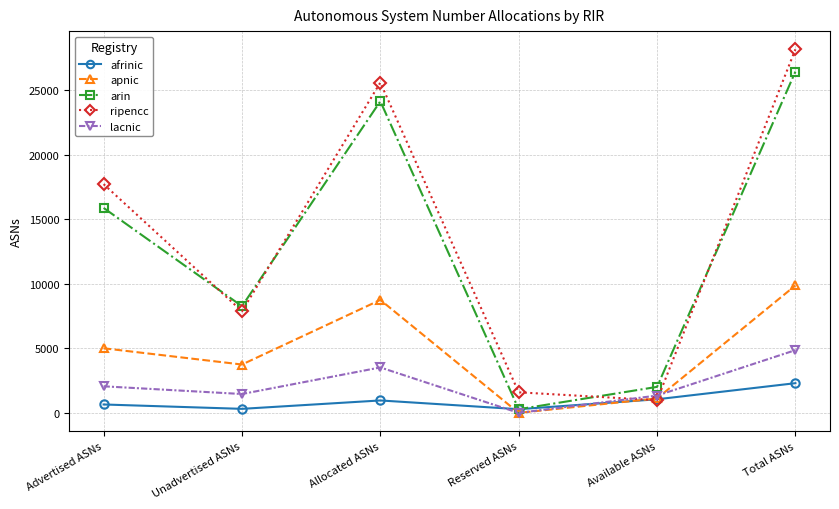

Which category has the highest value in the ripencc series?

Total ASNs